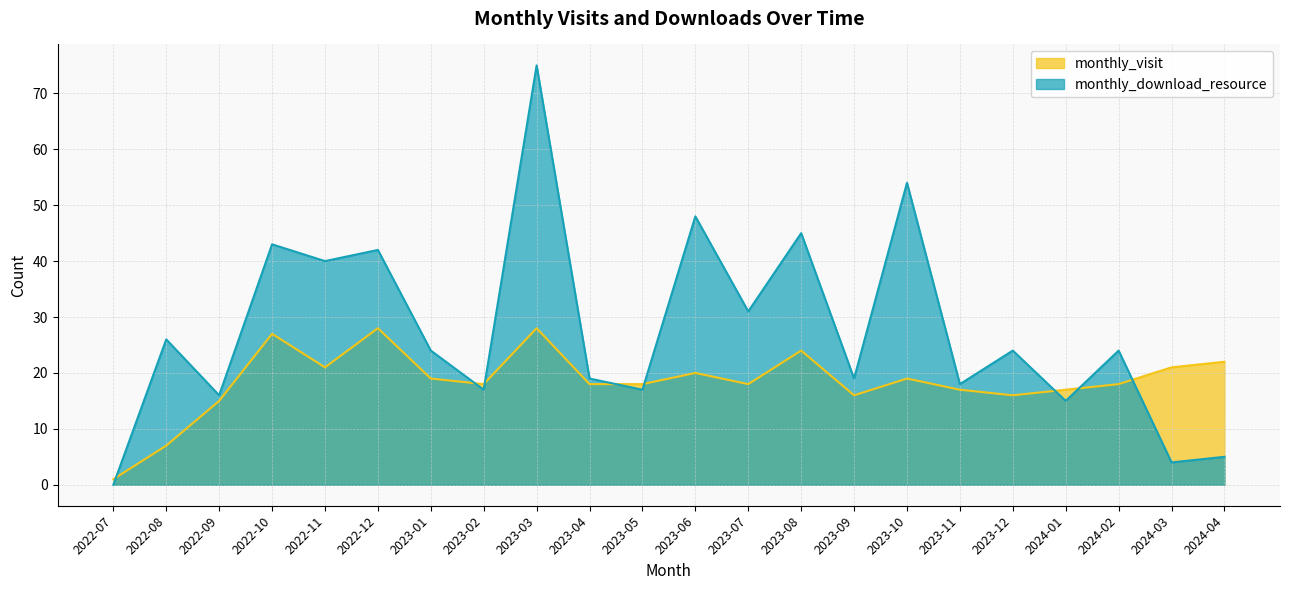

Where is the first local minimum for monthly_download_resource?

2022-09